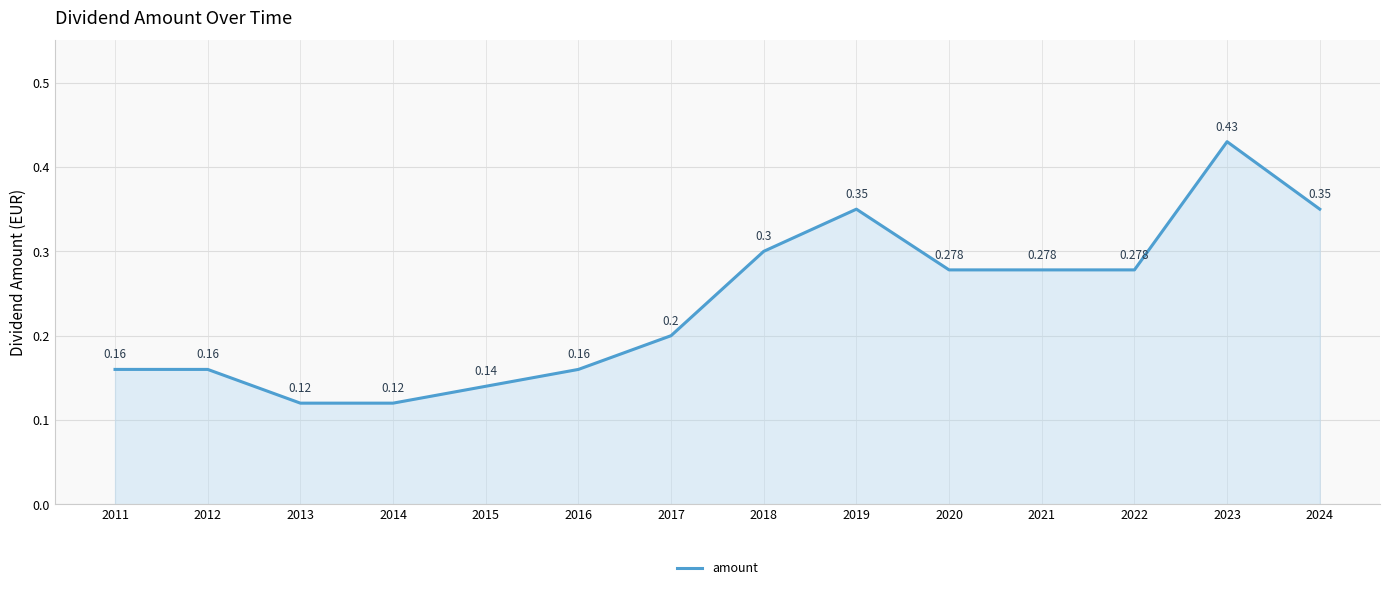

At which category does the data reach its first local peak?

2019